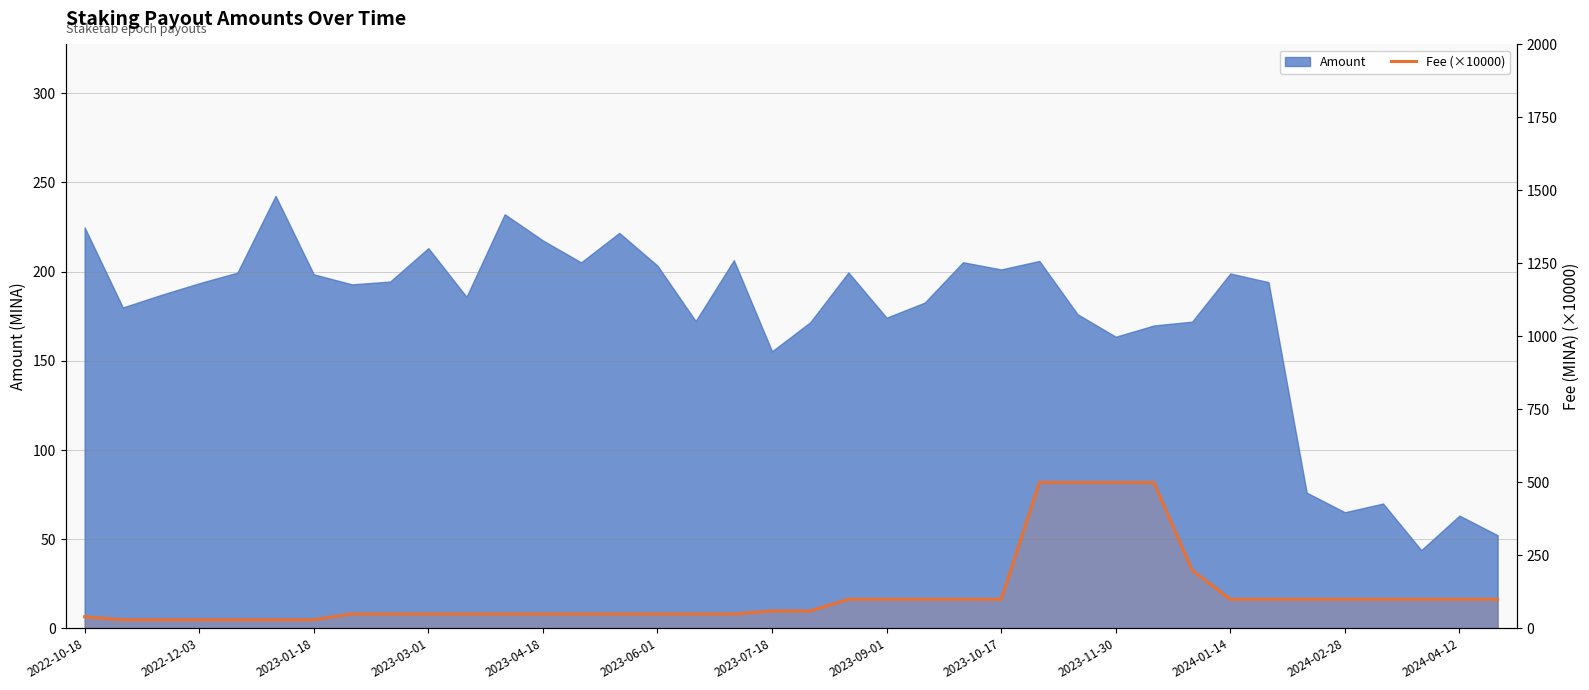

True or false: the data shows 153 at 2024-01-14.

False